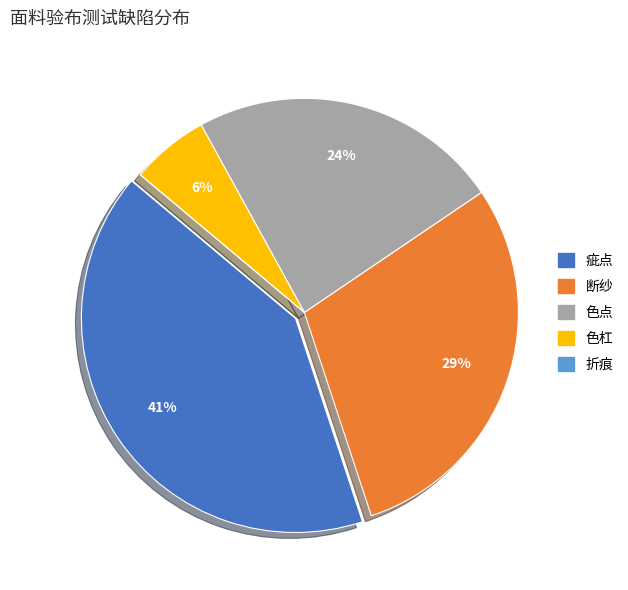

The 断纱 slice represents 37% of the pie. True or false?

False